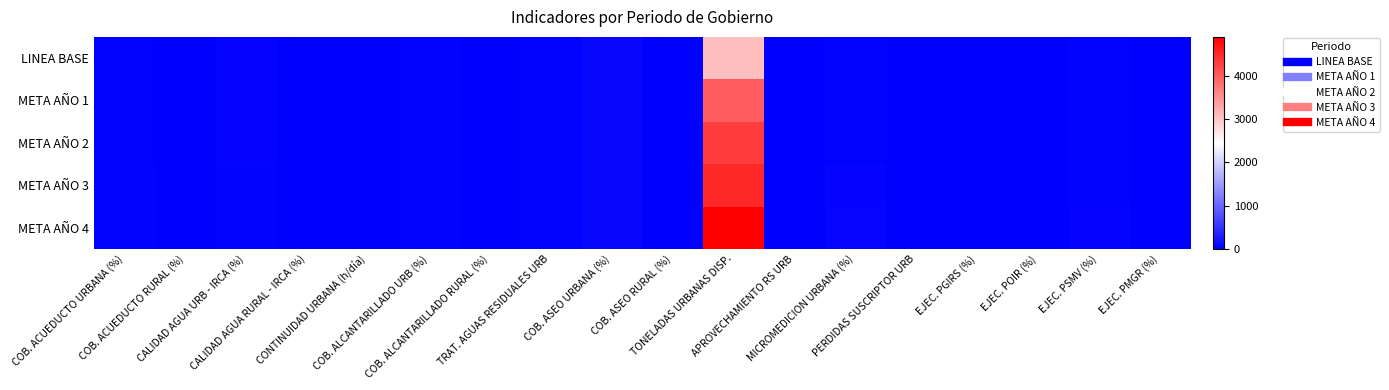

Reading left to right, transcribe all the data shown in this chart.

LINEA BASE: COB. ACUEDUCTO URBANA (%)=26.6	COB. ACUEDUCTO RURAL (%)=0.0	CALIDAD AGUA URB - IRCA (%)=40.0	CALIDAD AGUA RURAL - IRCA (%)=0.0	CONTINUIDAD URBANA (h/día)=4.0	COB. ALCANTARILLADO URB (%)=34.3	COB. ALCANTARILLADO RURAL (%)=0.0	TRAT. AGUAS RESIDUALES URB=34.3	COB. ASEO URBANA (%)=91.0	COB. ASEO RURAL (%)=0.0	TONELADAS URBANAS DISP.=3057.0	APROVECHAMIENTO RS URB=2.0	MICROMEDICION URBANA (%)=20.0	PERDIDAS SUSCRIPTOR URB=18.6	EJEC. PGIRS (%)=10.0	EJEC. POIR (%)=0.0	EJEC. PSMV (%)=30.0	EJEC. PMGR (%)=0.0
META AÑO 1: COB. ACUEDUCTO URBANA (%)=27.0	COB. ACUEDUCTO RURAL (%)=0.0	CALIDAD AGUA URB - IRCA (%)=40.0	CALIDAD AGUA RURAL - IRCA (%)=5.0	CONTINUIDAD URBANA (h/día)=0.0	COB. ALCANTARILLADO URB (%)=34.3	COB. ALCANTARILLADO RURAL (%)=0.0	TRAT. AGUAS RESIDUALES URB=34.3	COB. ASEO URBANA (%)=91.0	COB. ASEO RURAL (%)=0.0	TONELADAS URBANAS DISP.=4000.0	APROVECHAMIENTO RS URB=2.0	MICROMEDICION URBANA (%)=20.0	PERDIDAS SUSCRIPTOR URB=18.6	EJEC. PGIRS (%)=10.0	EJEC. POIR (%)=0.0	EJEC. PSMV (%)=30.0	EJEC. PMGR (%)=0.0
META AÑO 2: COB. ACUEDUCTO URBANA (%)=27.0	COB. ACUEDUCTO RURAL (%)=0.0	CALIDAD AGUA URB - IRCA (%)=40.0	CALIDAD AGUA RURAL - IRCA (%)=5.0	CONTINUIDAD URBANA (h/día)=0.0	COB. ALCANTARILLADO URB (%)=34.3	COB. ALCANTARILLADO RURAL (%)=0.0	TRAT. AGUAS RESIDUALES URB=34.3	COB. ASEO URBANA (%)=91.0	COB. ASEO RURAL (%)=0.0	TONELADAS URBANAS DISP.=4300.0	APROVECHAMIENTO RS URB=2.0	MICROMEDICION URBANA (%)=20.0	PERDIDAS SUSCRIPTOR URB=18.6	EJEC. PGIRS (%)=10.0	EJEC. POIR (%)=0.0	EJEC. PSMV (%)=30.0	EJEC. PMGR (%)=0.0
META AÑO 3: COB. ACUEDUCTO URBANA (%)=35.0	COB. ACUEDUCTO RURAL (%)=5.0	CALIDAD AGUA URB - IRCA (%)=36.0	CALIDAD AGUA RURAL - IRCA (%)=5.0	CONTINUIDAD URBANA (h/día)=6.0	COB. ALCANTARILLADO URB (%)=34.3	COB. ALCANTARILLADO RURAL (%)=0.0	TRAT. AGUAS RESIDUALES URB=34.3	COB. ASEO URBANA (%)=93.0	COB. ASEO RURAL (%)=0.0	TONELADAS URBANAS DISP.=4500.0	APROVECHAMIENTO RS URB=3.0	MICROMEDICION URBANA (%)=45.0	PERDIDAS SUSCRIPTOR URB=17.6	EJEC. PGIRS (%)=12.0	EJEC. POIR (%)=0.0	EJEC. PSMV (%)=35.0	EJEC. PMGR (%)=0.0
META AÑO 4: COB. ACUEDUCTO URBANA (%)=38.0	COB. ACUEDUCTO RURAL (%)=10.0	CALIDAD AGUA URB - IRCA (%)=33.0	CALIDAD AGUA RURAL - IRCA (%)=5.0	CONTINUIDAD URBANA (h/día)=7.0	COB. ALCANTARILLADO URB (%)=34.3	COB. ALCANTARILLADO RURAL (%)=0.0	TRAT. AGUAS RESIDUALES URB=34.3	COB. ASEO URBANA (%)=95.0	COB. ASEO RURAL (%)=0.0	TONELADAS URBANAS DISP.=4900.0	APROVECHAMIENTO RS URB=3.0	MICROMEDICION URBANA (%)=49.0	PERDIDAS SUSCRIPTOR URB=16.6	EJEC. PGIRS (%)=15.0	EJEC. POIR (%)=0.0	EJEC. PSMV (%)=43.0	EJEC. PMGR (%)=0.0